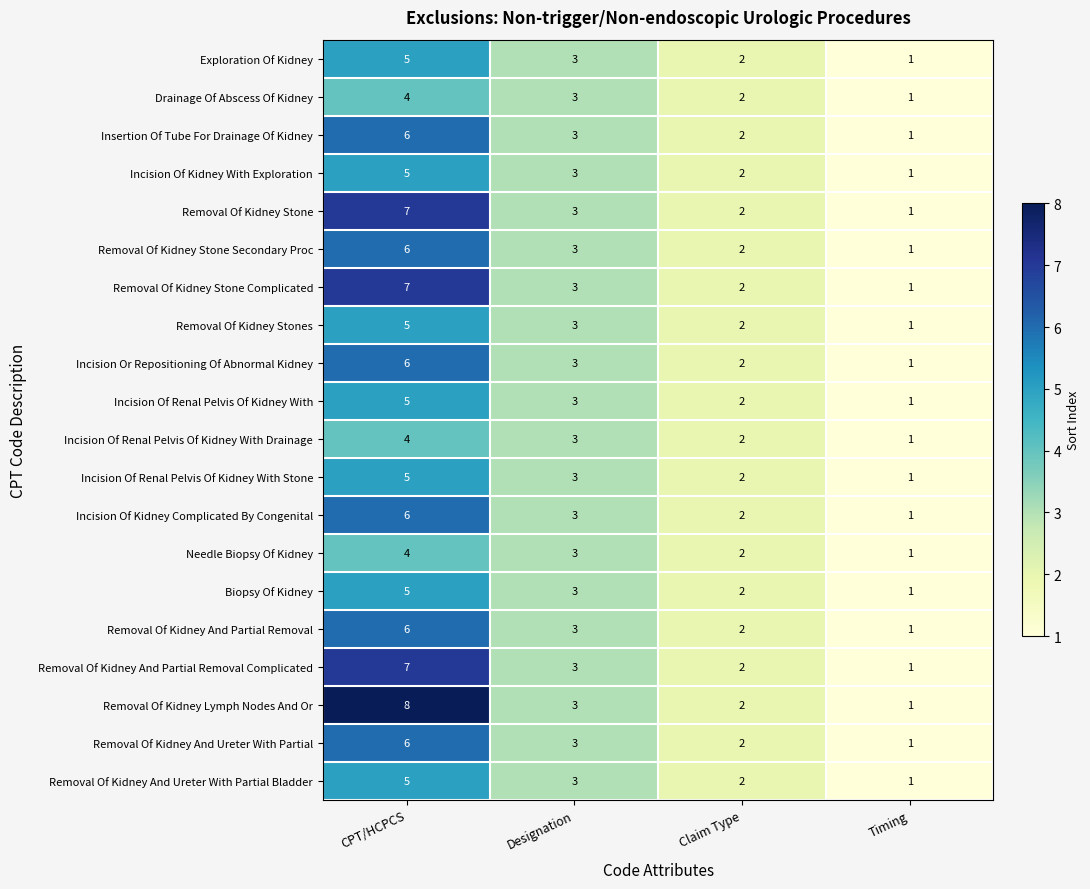

Is it true that Incision Of Renal Pelvis Of Kidney With Drainage equals 4 at Claim Type?

False